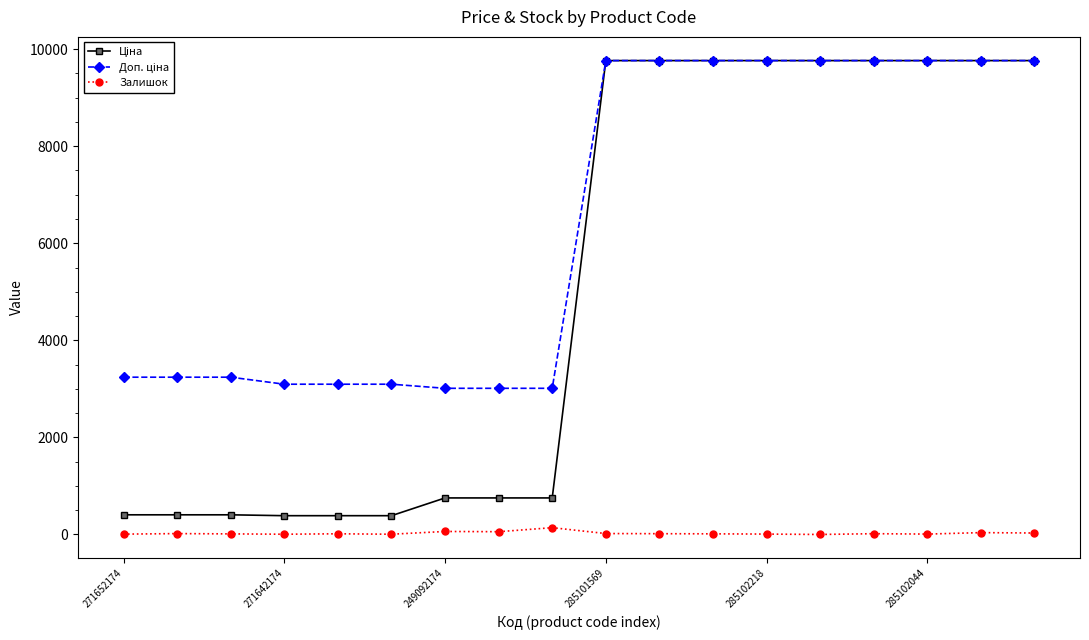

What is the greatest value displayed?

9764.4